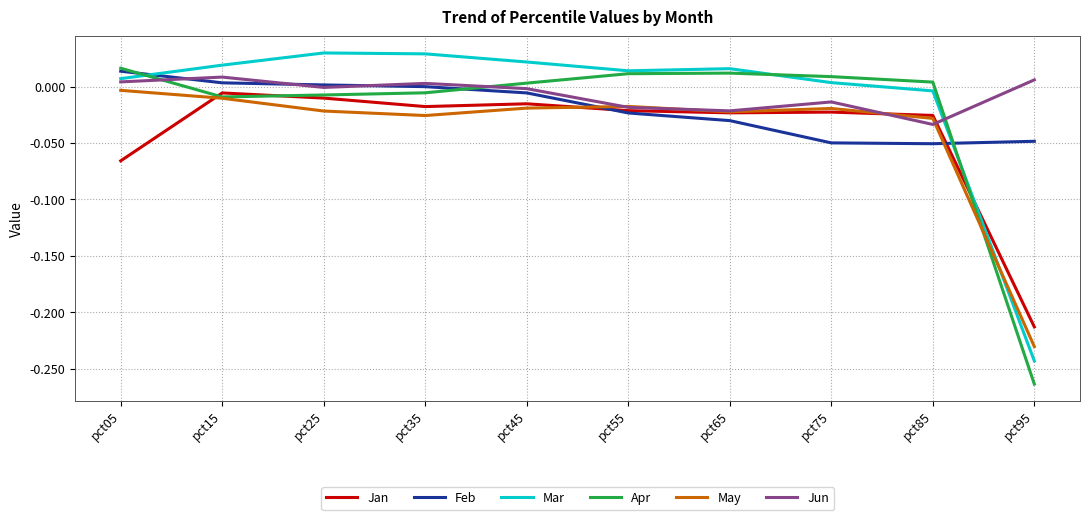

Which label corresponds to the smallest value in the chart?

pct95